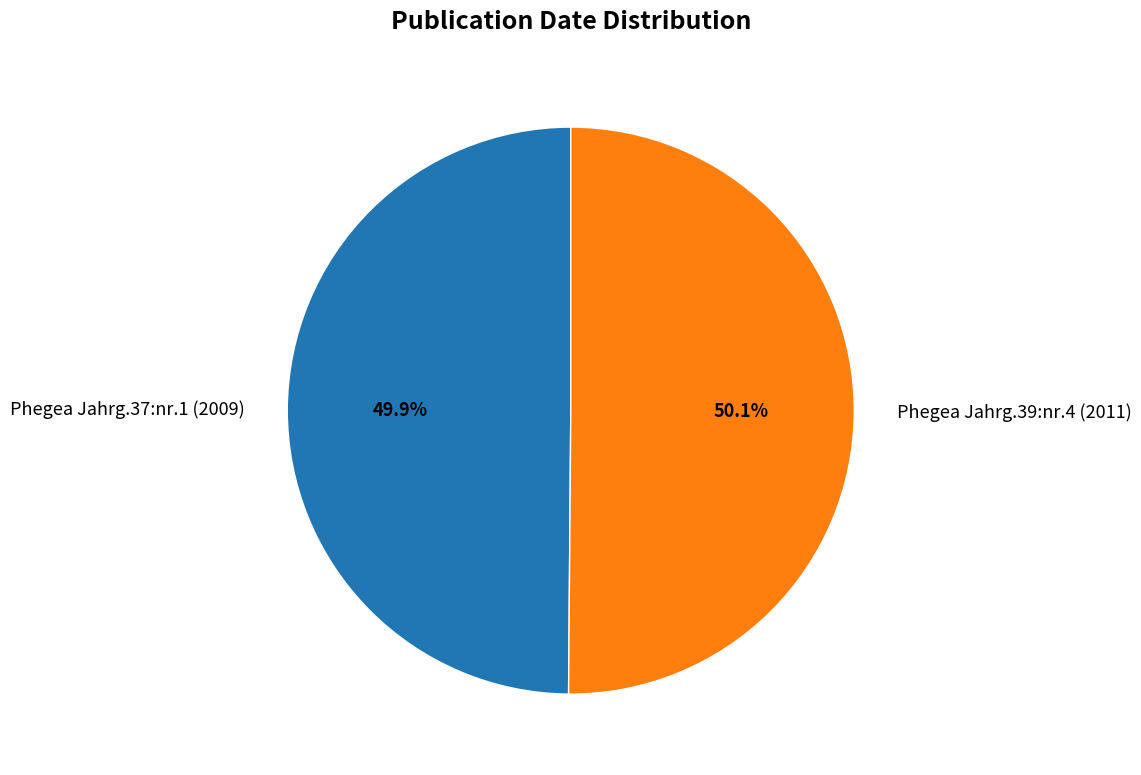

What is the ratio of the value at Phegea Jahrg.39:nr.4 (2011) to the value at Phegea Jahrg.37:nr.1 (2009)?

1.0